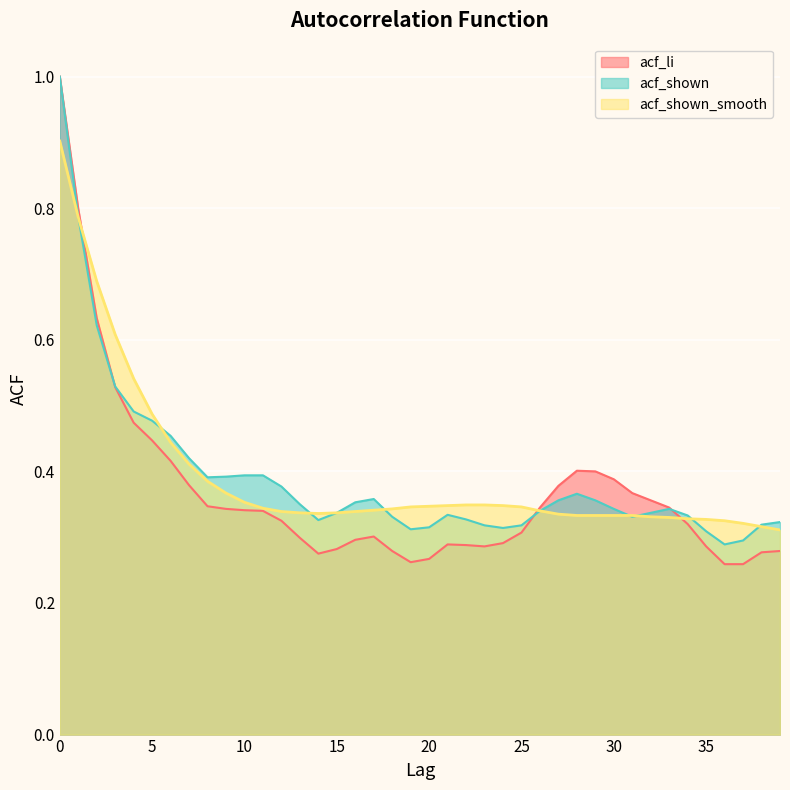

Where is the first local minimum for acf_shown_smooth?

14